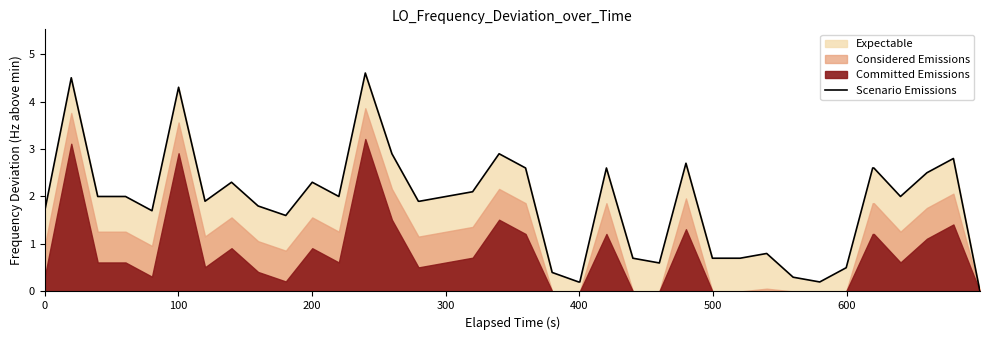

What is the label of the 5th point from the left?

400